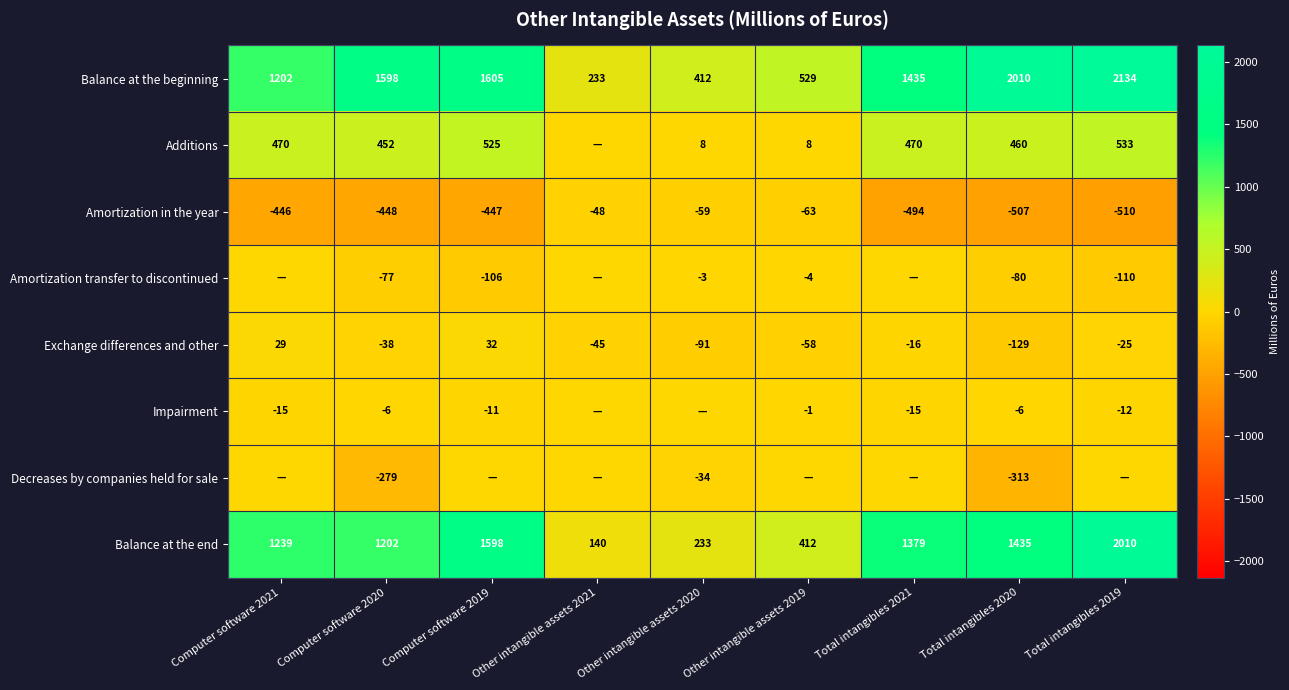

What is the spread (max minus min) of values at Computer software 2021?

1685